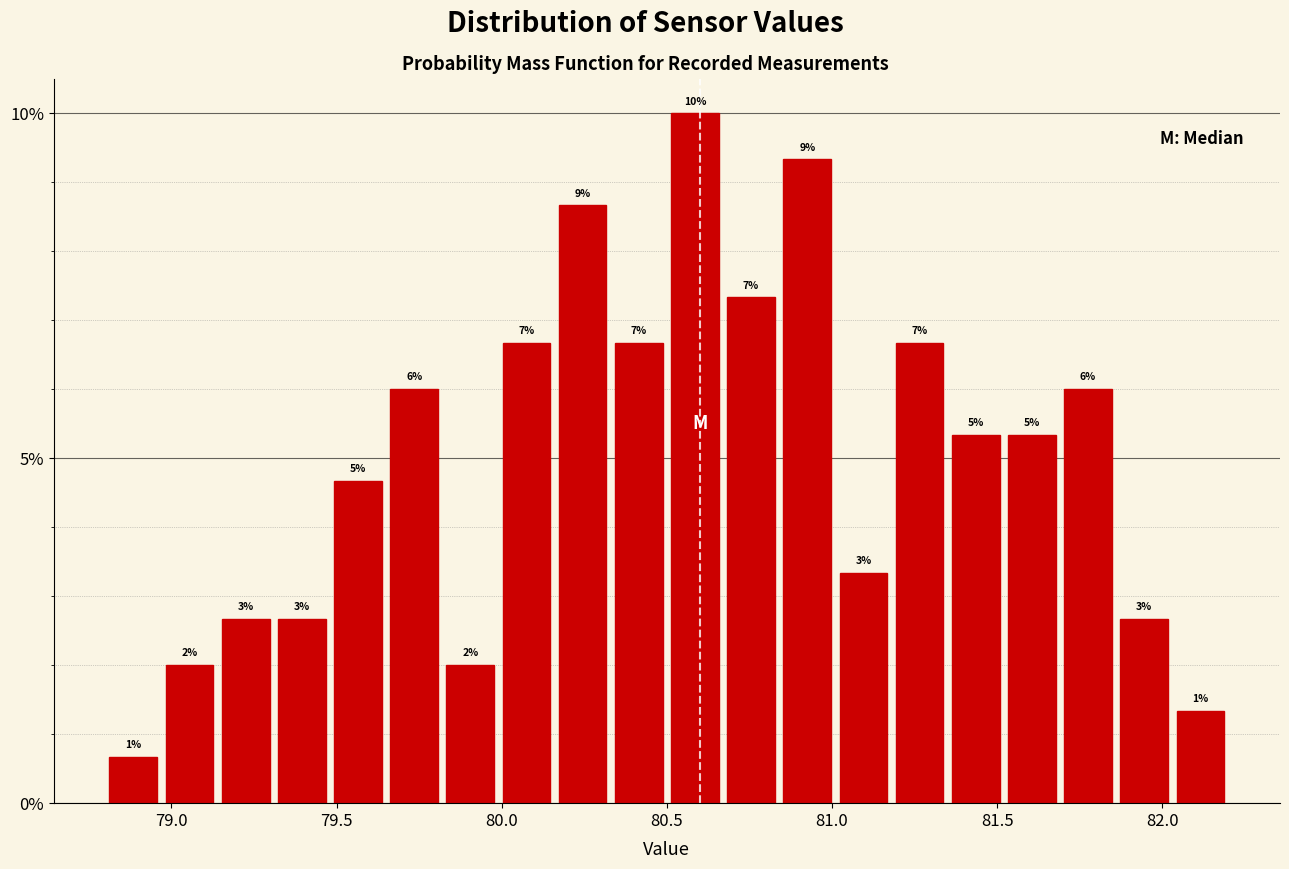

Read against the x-axis, roughly where is the centre of the tallest bar?

80.60